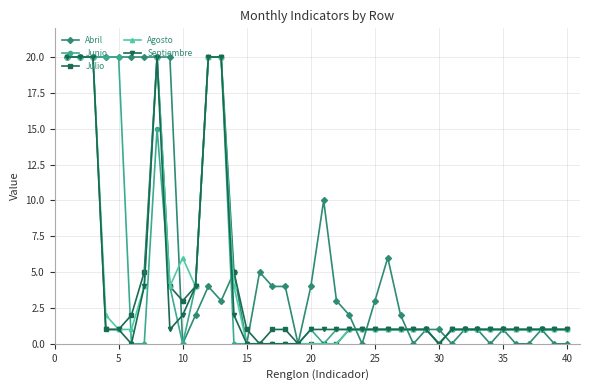

At how many categories does at least one series exceed 14?

11